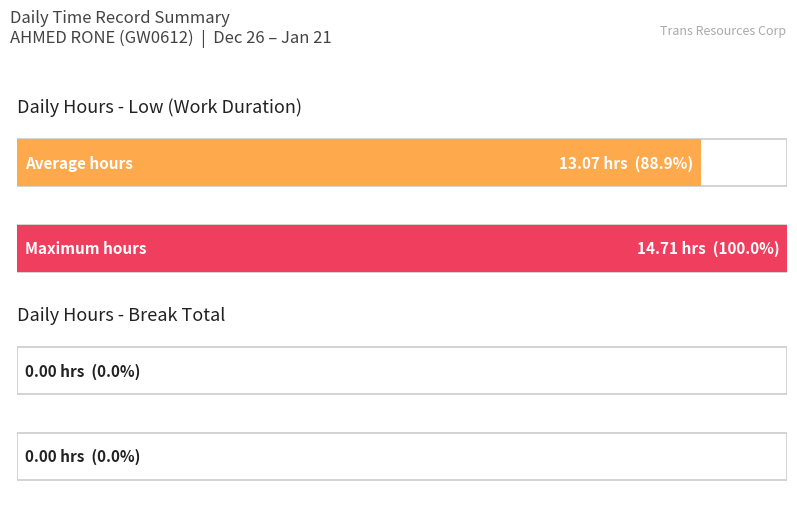

What are all the series names shown in the legend?

Low (hours), Break Total